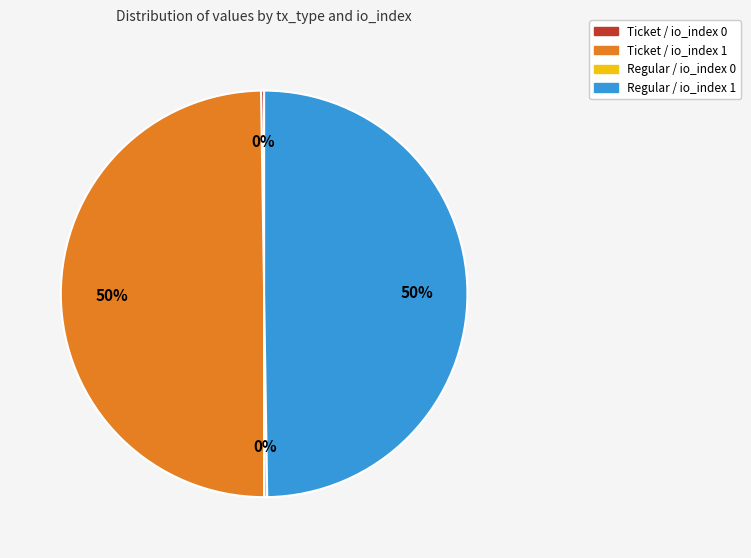

To the nearest percent, what is the average slice percentage?

25%